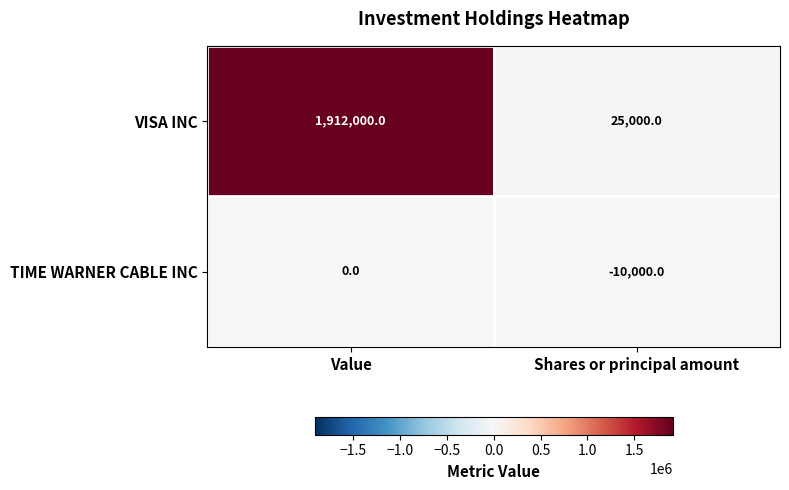

Rank the series at Shares or principal amount from highest to lowest value.

VISA INC, TIME WARNER CABLE INC